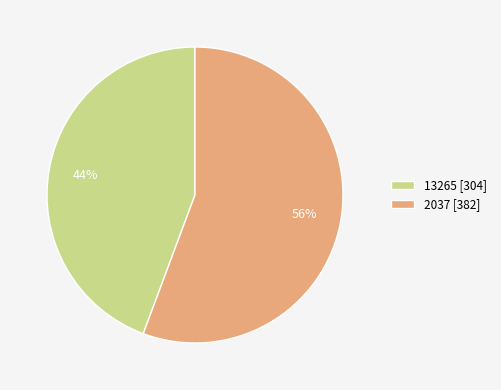

Which category has the biggest portion of the pie?

2037